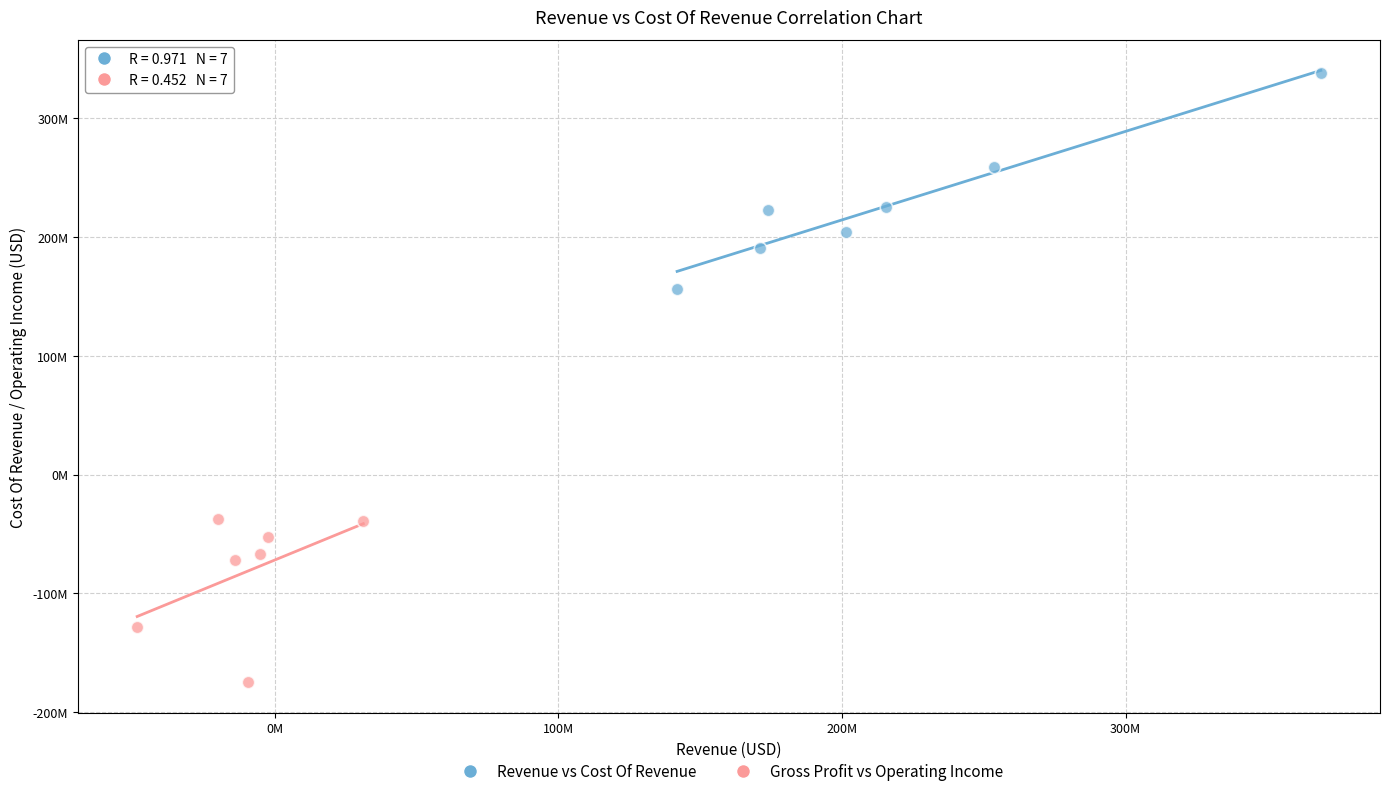

Which series contains the lowest Y value?

Gross Profit vs Operating Income